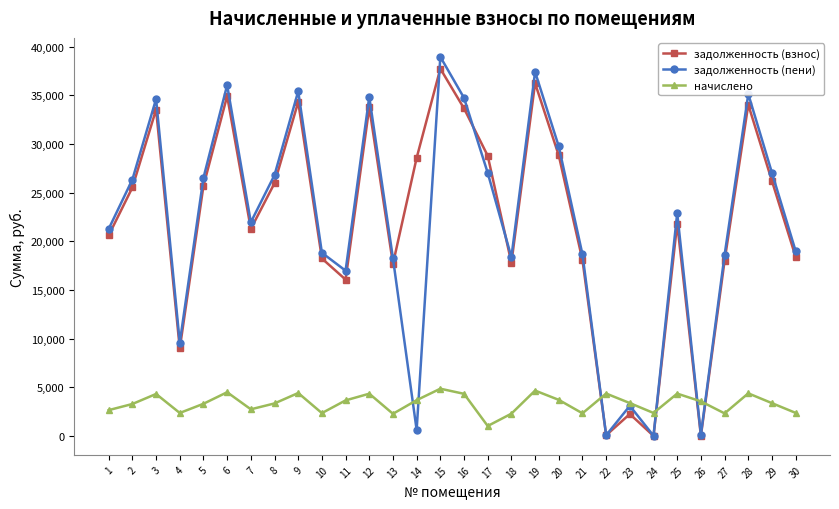

How many lines are shown in the chart?

3